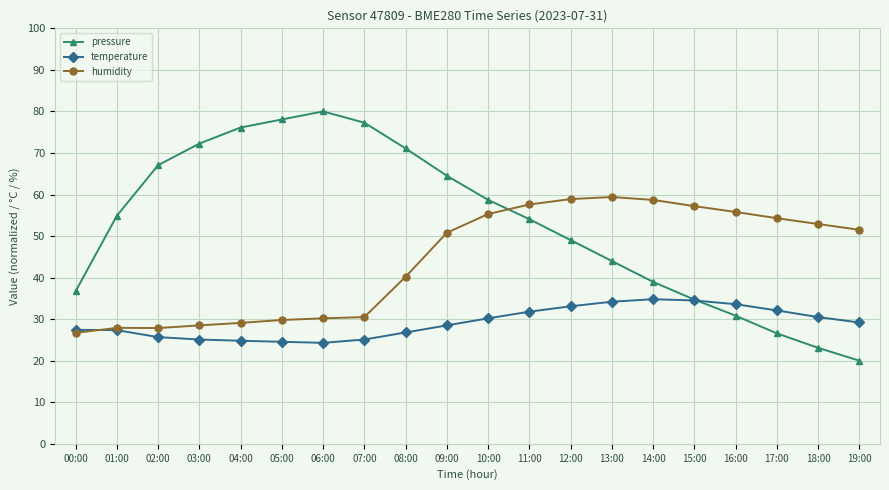

True or false: humidity has more than 0 points higher than both neighbors.

True